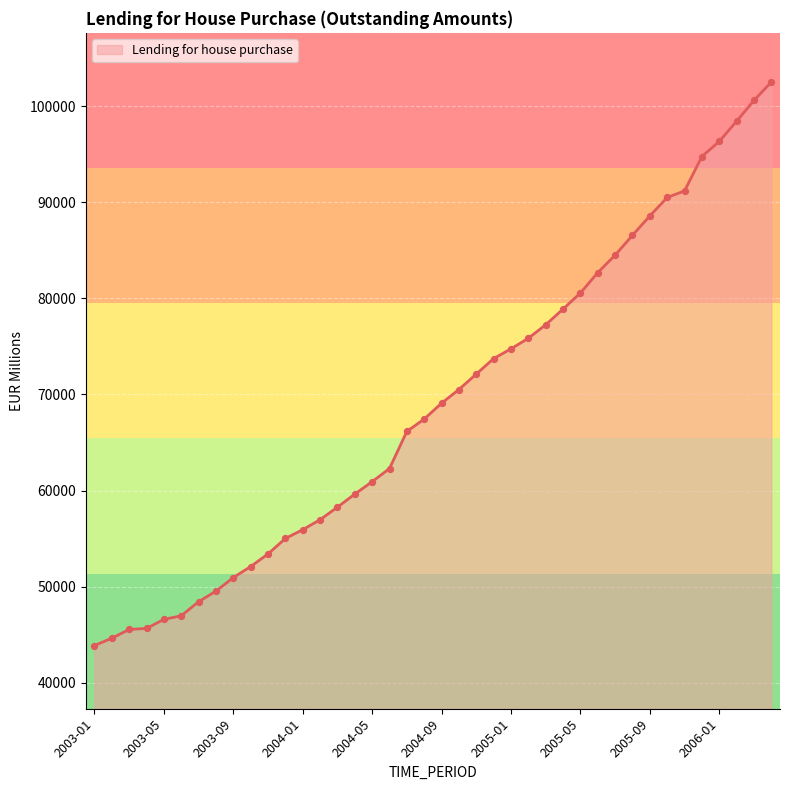

What is the smallest value displayed?

43866